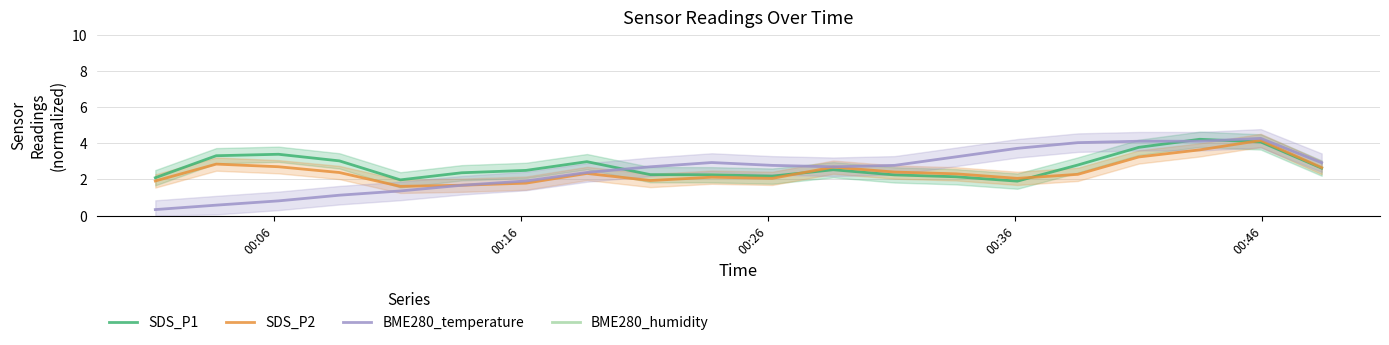

What is the maximum value for SDS_P2?

4.2